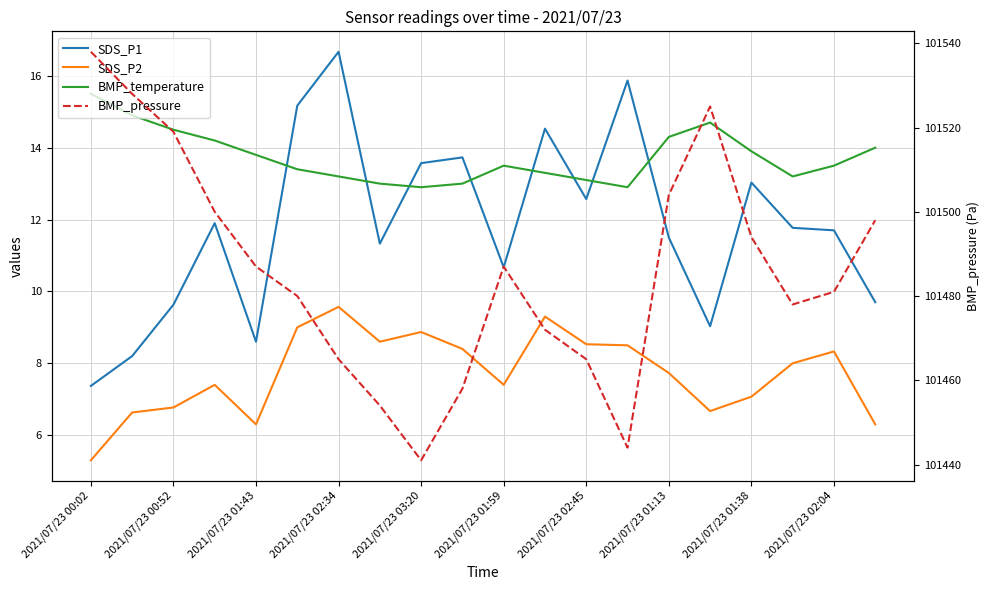

What is the difference between the highest and lowest values at 2021/07/23 00:02?

101532.7